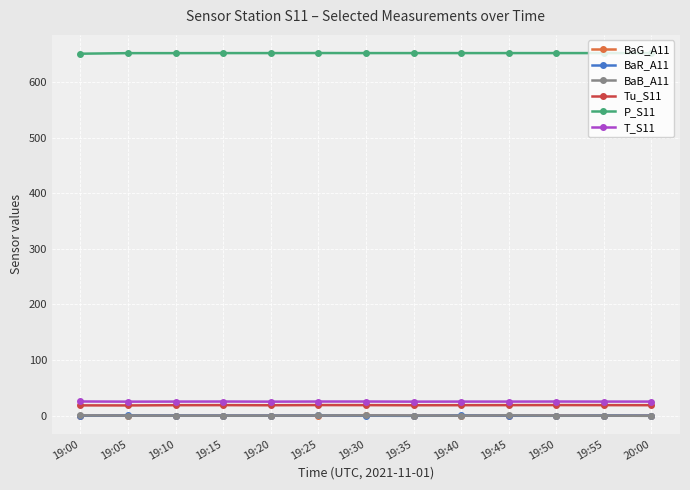

At how many categories does at least one series exceed 73?

13